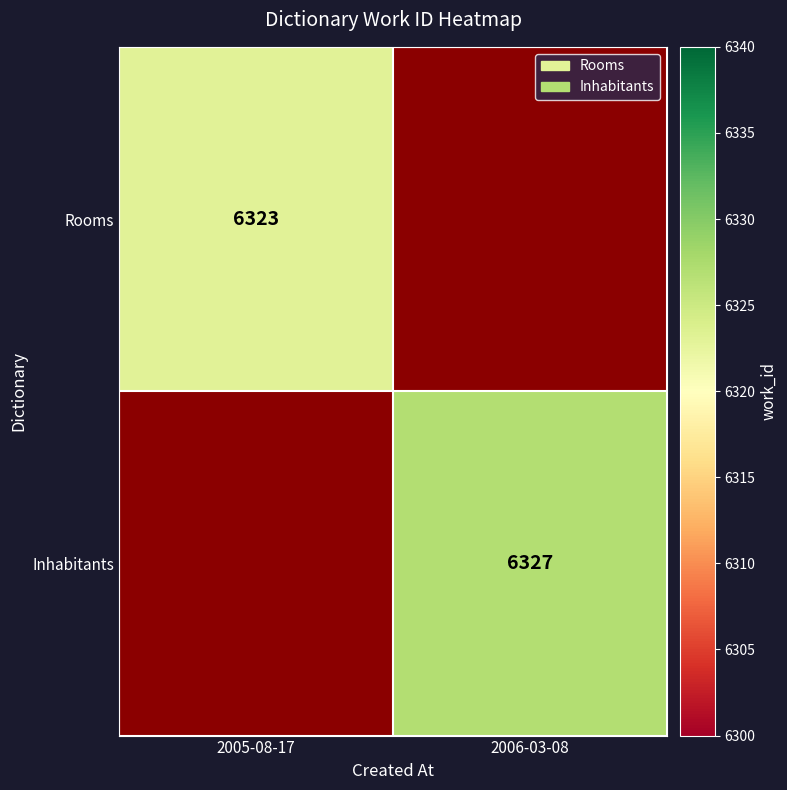

Is it true that Rooms equals 6323 at 2005-08-17?

True